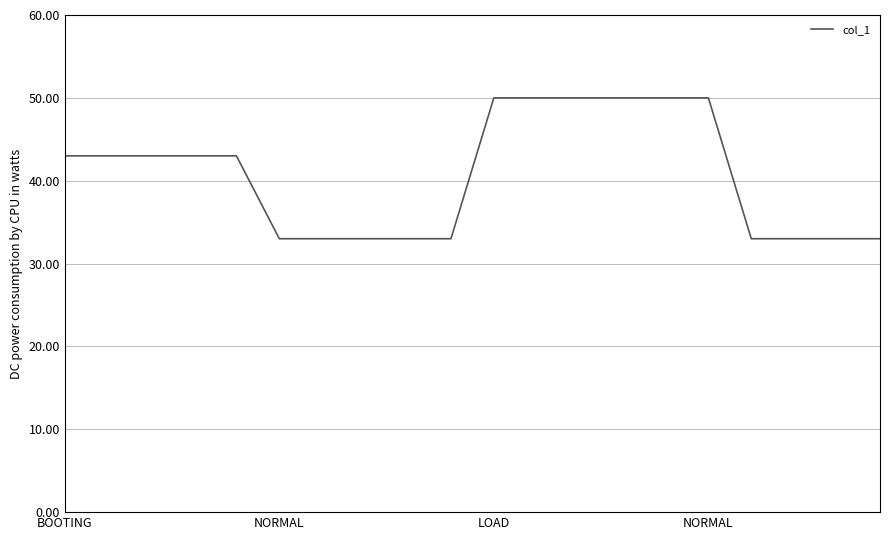

What is the greatest value displayed?

50